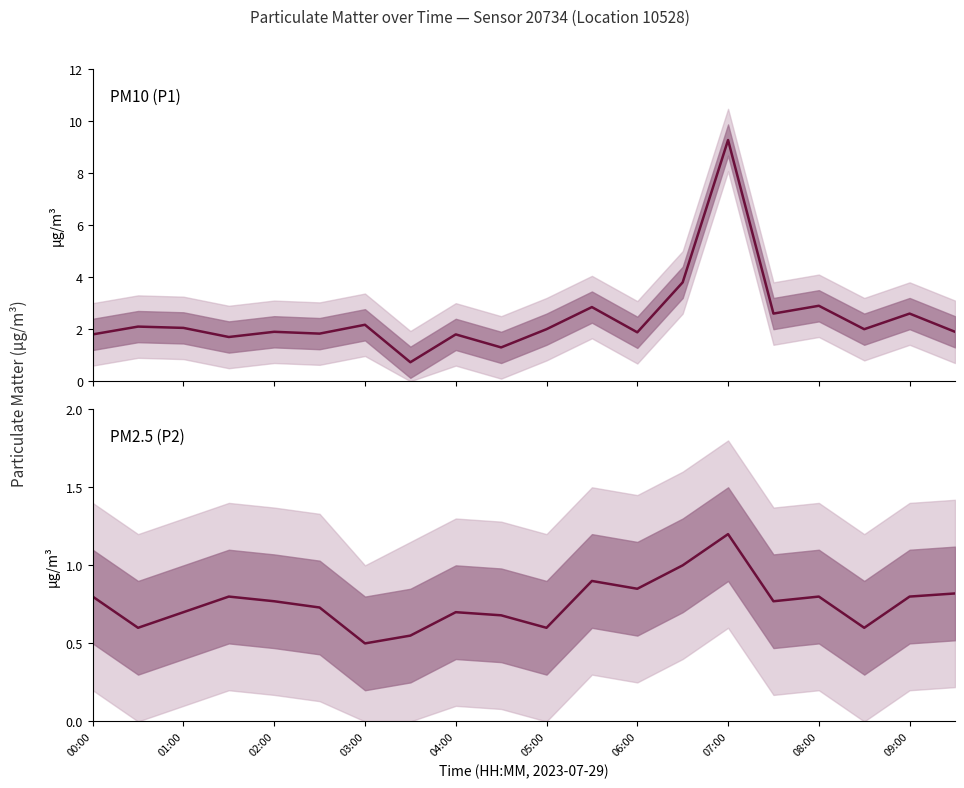

What is the sum of all P2 values?

15.2